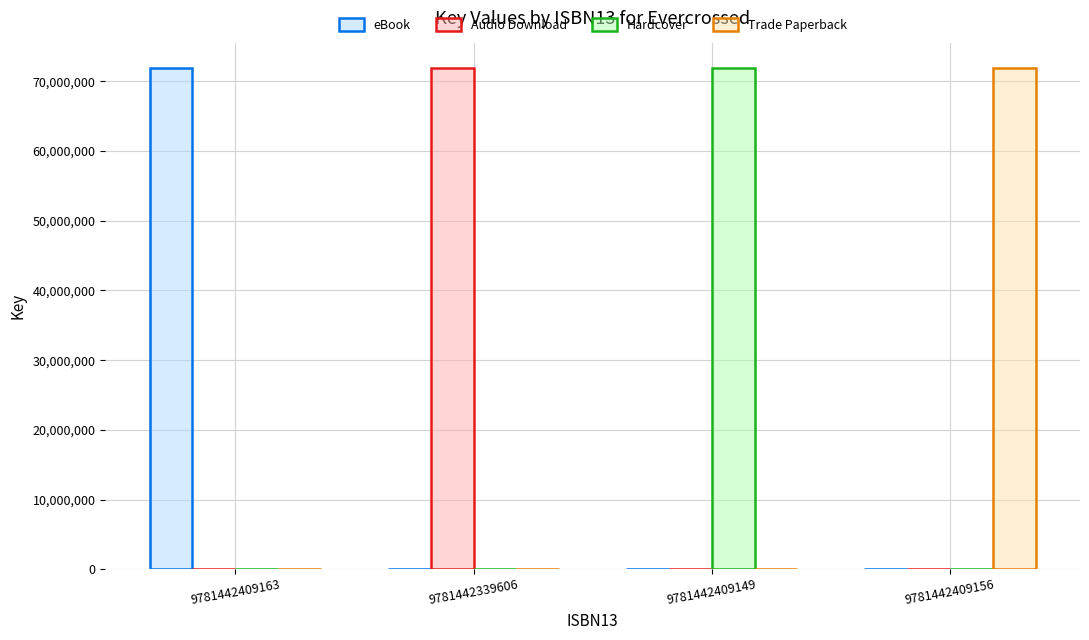

At which label does Audio Download reach its peak?

9781442339606